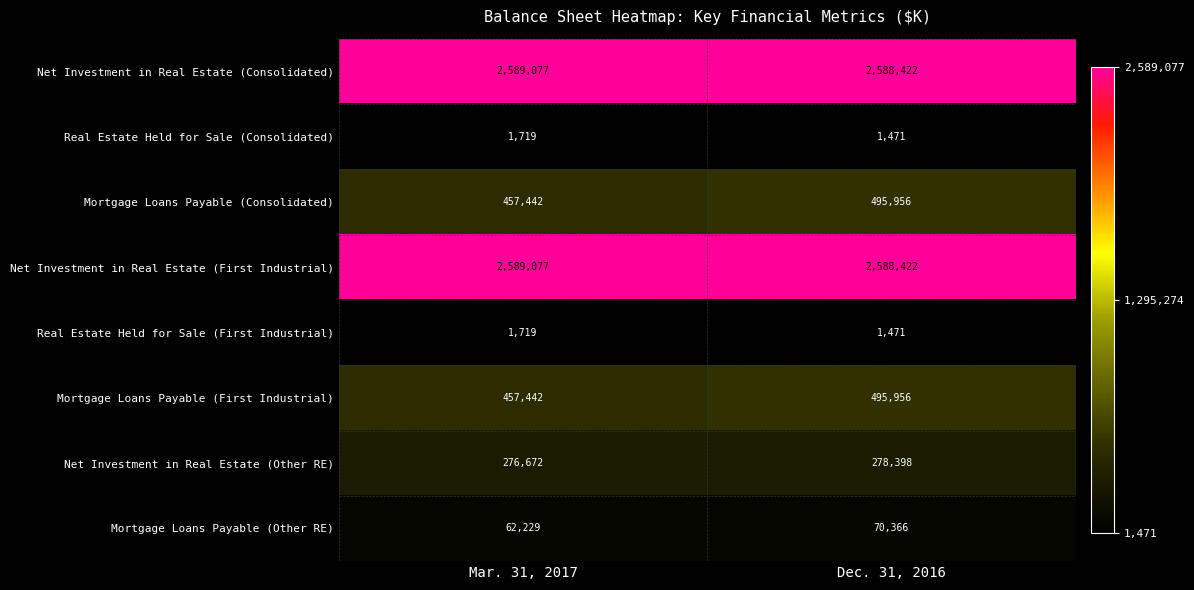

What is the difference between the Real Estate Held for Sale (First Industrial) values at Dec. 31, 2016 and Mar. 31, 2017?

248